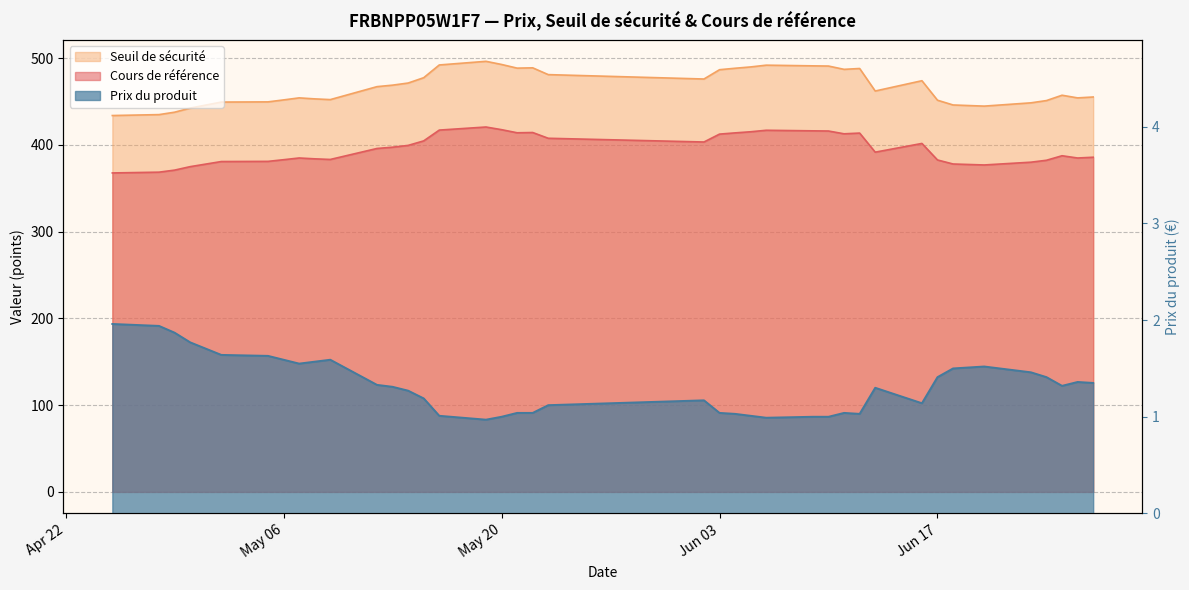

Between 2025-05-16 and 2025-05-15, which is larger?

2025-05-16